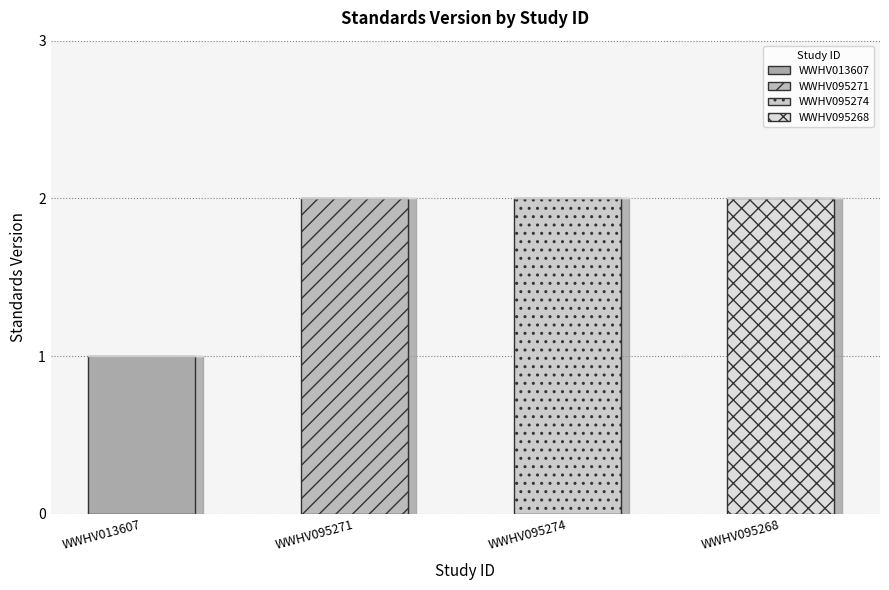

What position from the left is WWHV095274?

3